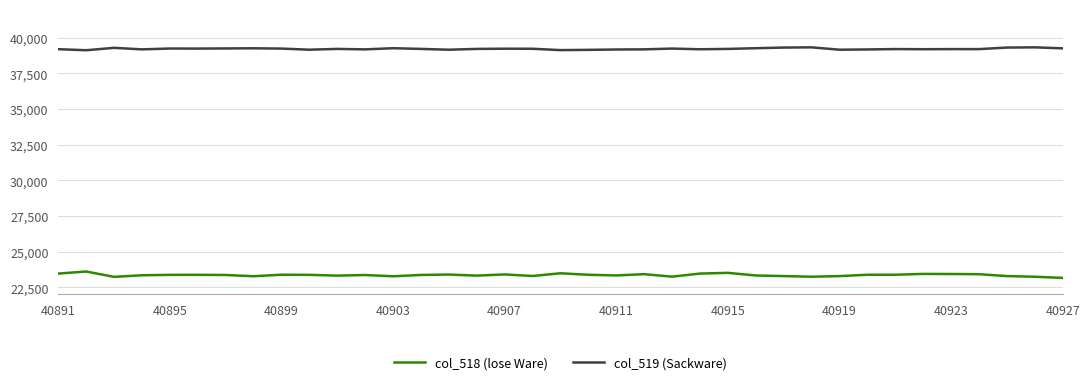

What is the minimum value for col_519 (Sackware)?

39115